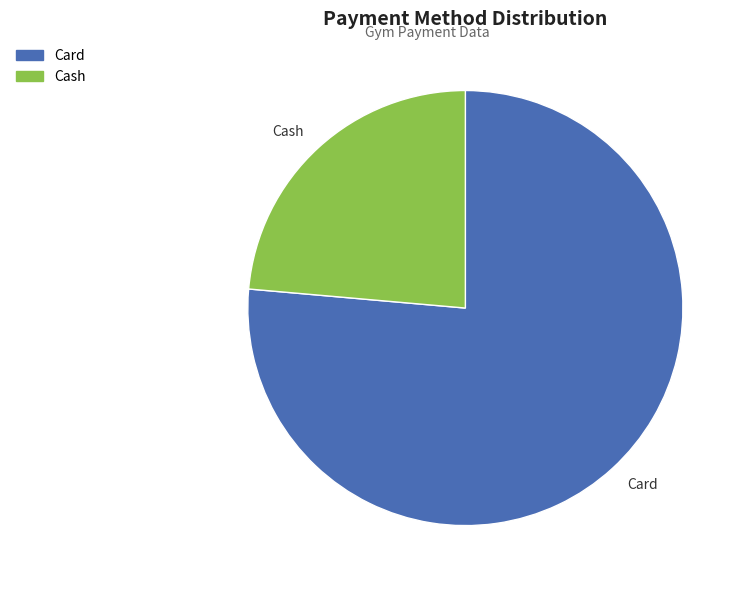

What is the ratio of the value at Cash to the value at Card?

0.3